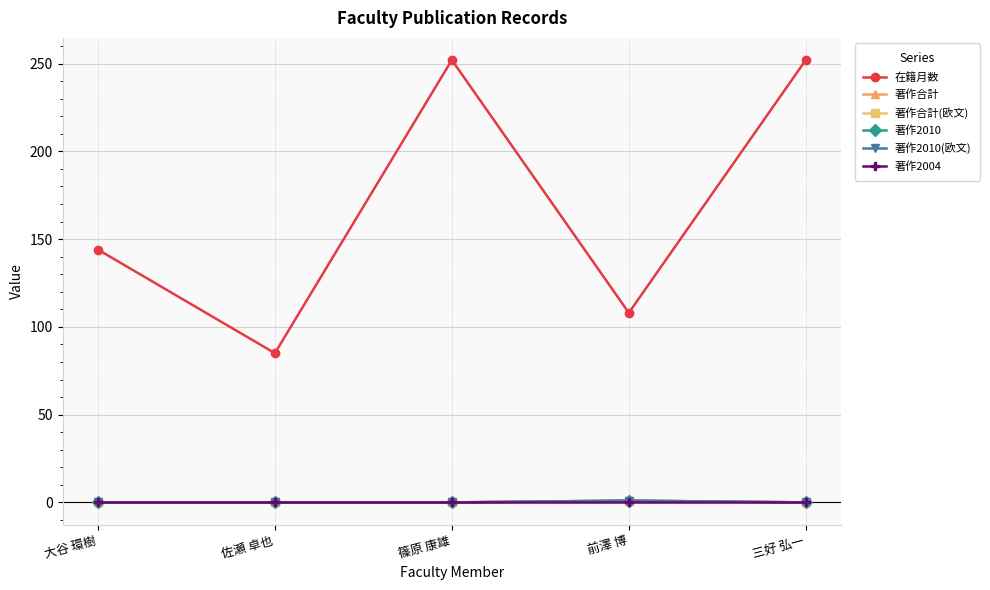

Where does the 在籍月数 series first go above 144?

篠原 康雄